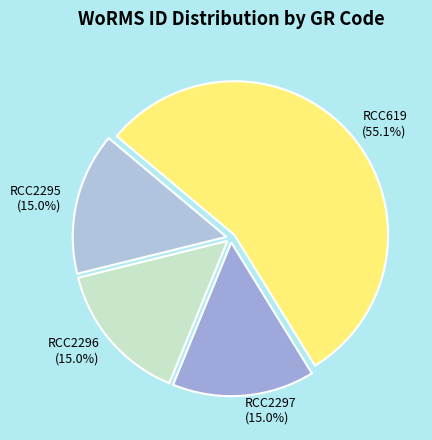

What percentage is NOT represented by RCC2297?

85.0%